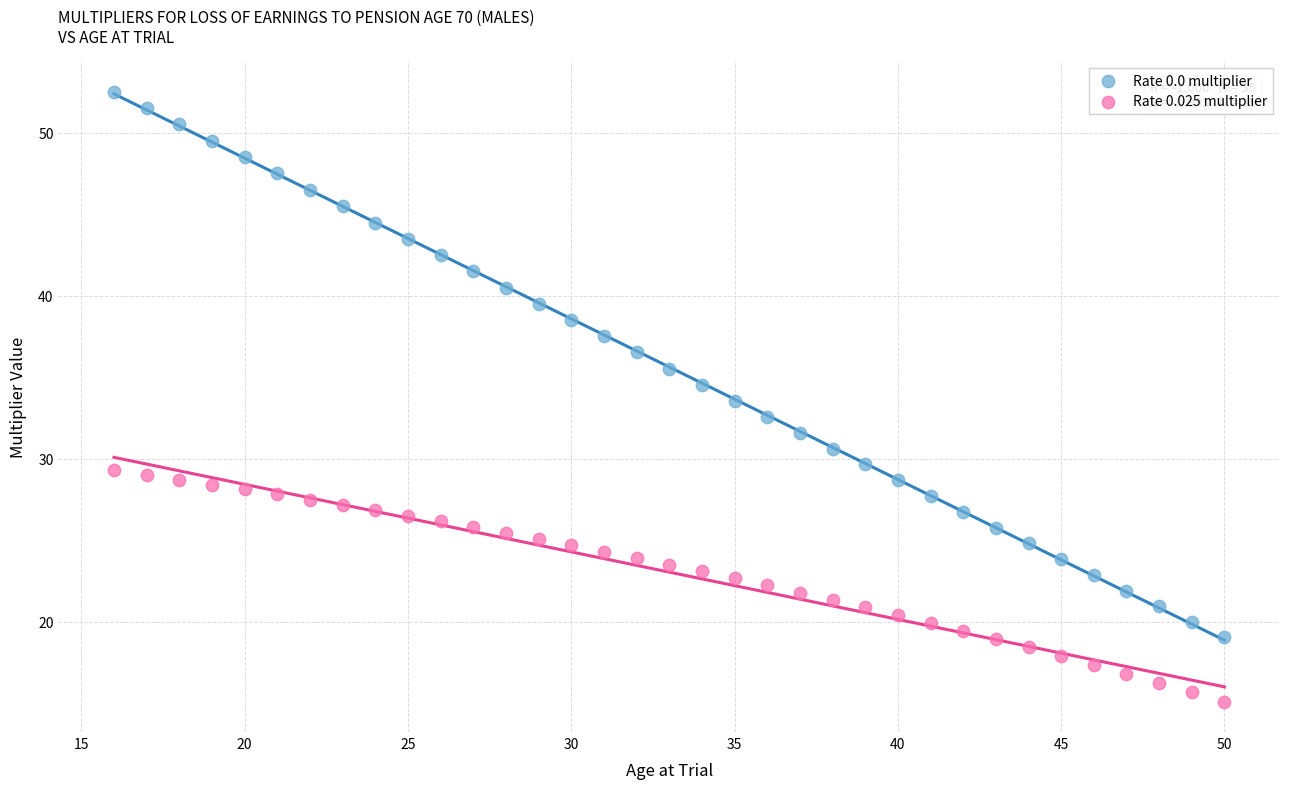

Which series has the largest Y range (max minus min)?

Rate 0.0 multiplier